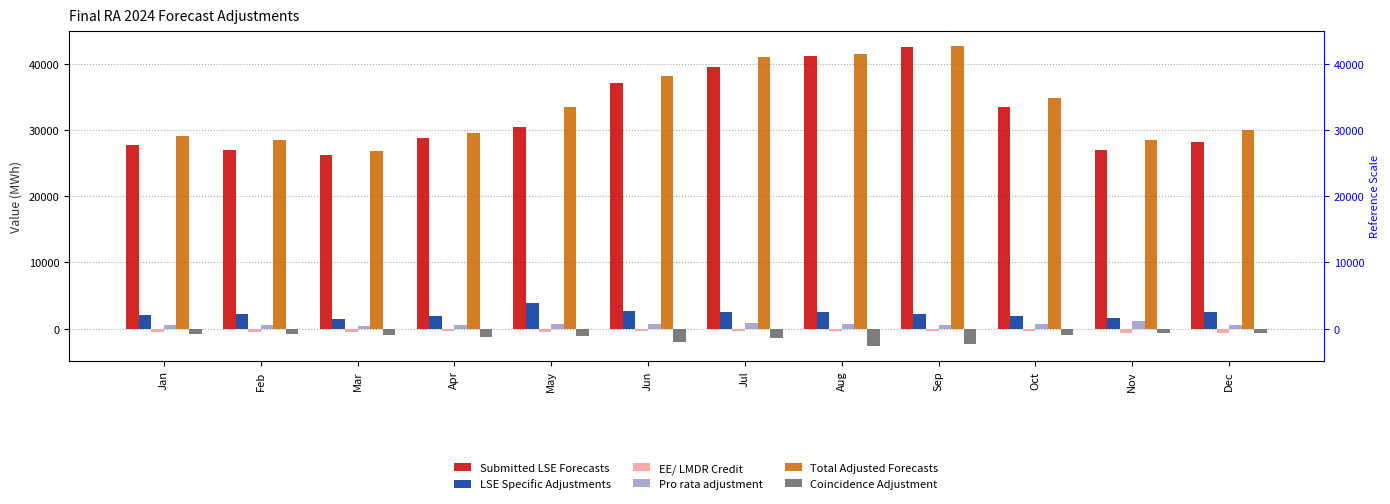

Between Oct and May, which is larger?

Oct